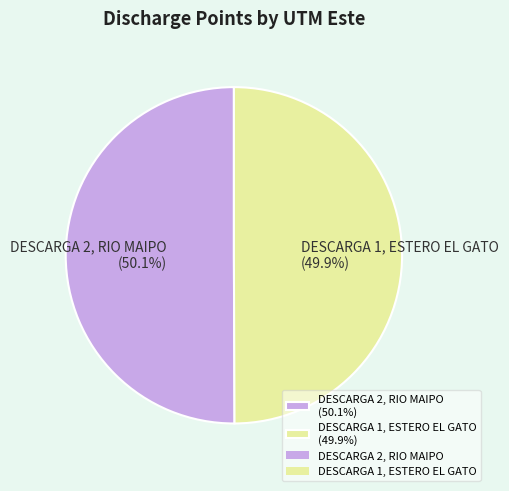

Is there a majority slice in this chart?

Yes